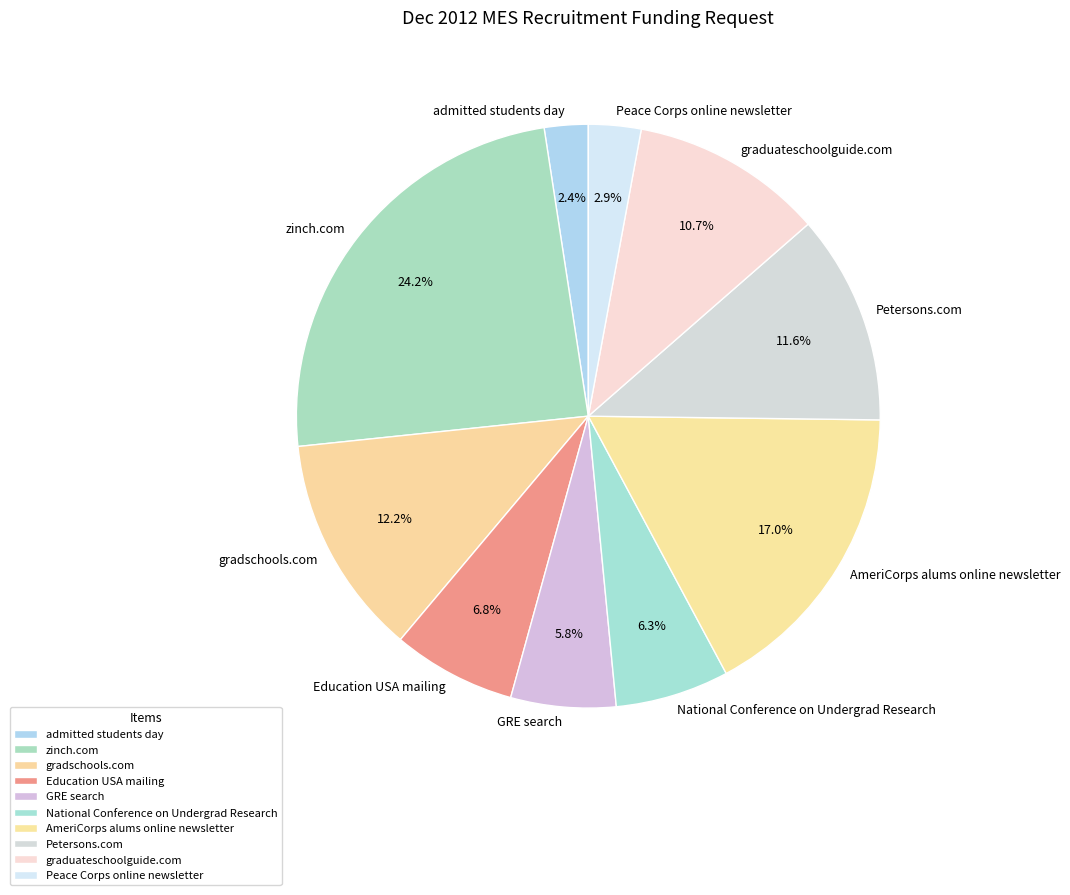

The AmeriCorps alums online newsletter slice represents 17% of the pie. True or false?

True